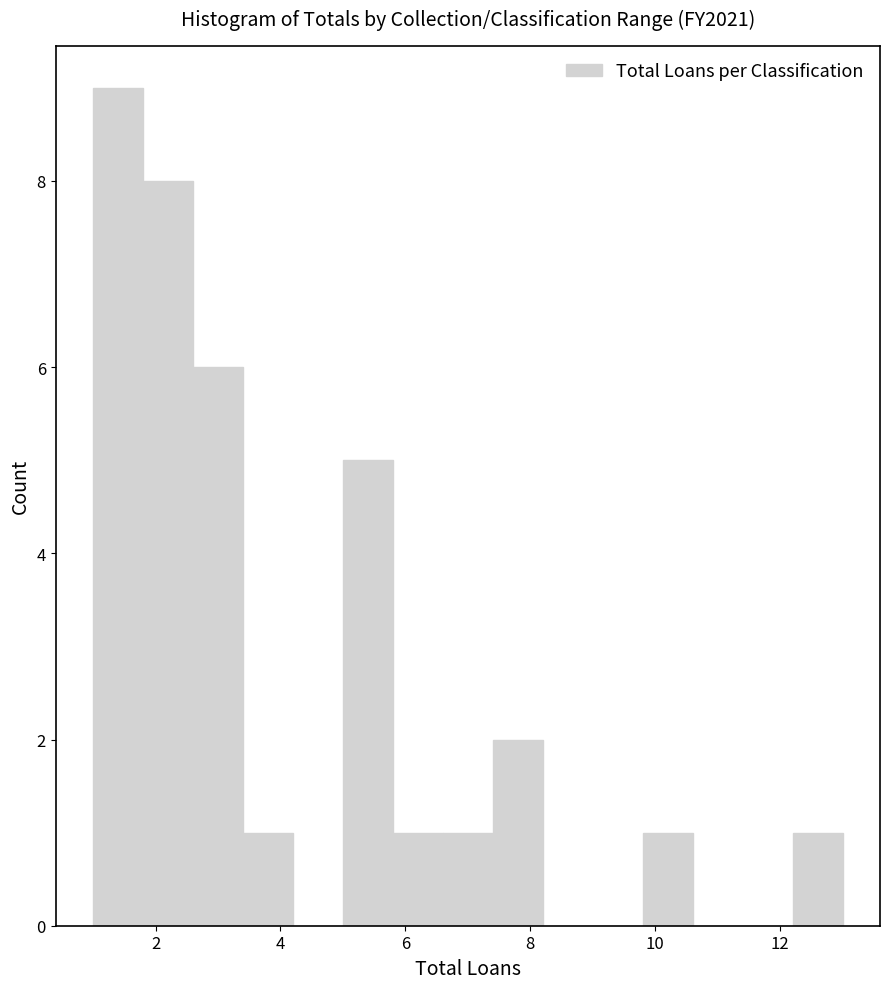

Which range on the x-axis has the tallest bar?

1.0 to 1.8